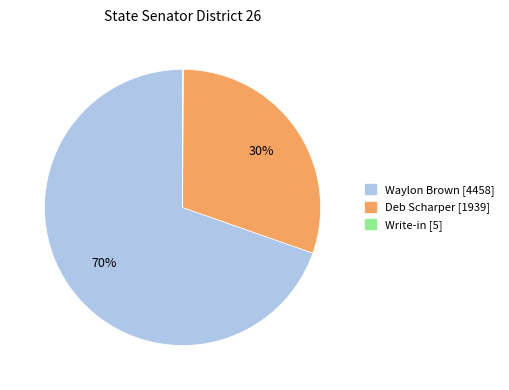

What is the largest slice in the pie chart?

Waylon Brown